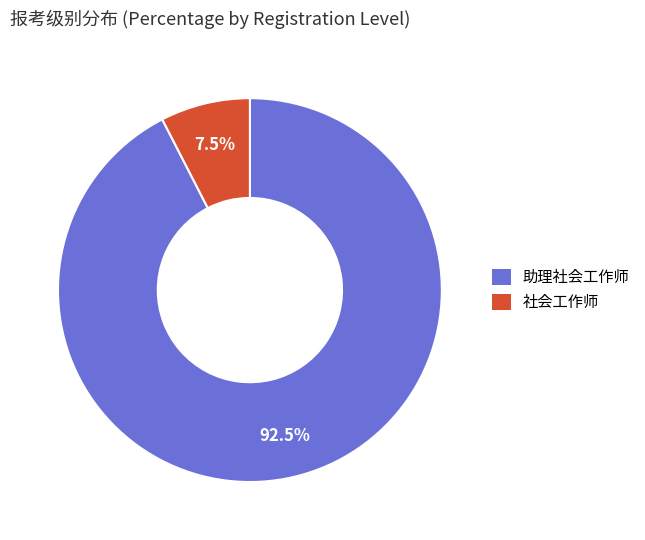

What is the ratio of the value at 社会工作师 to the value at 助理社会工作师?

0.1